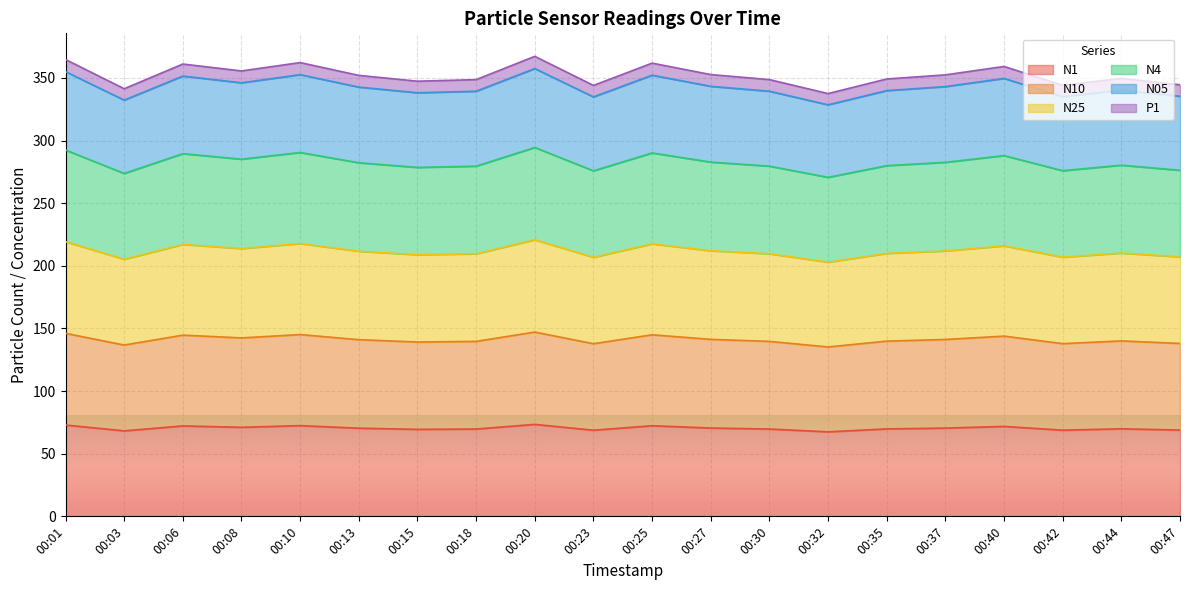

Is it true that P1 equals 121.5 at 00:47?

False